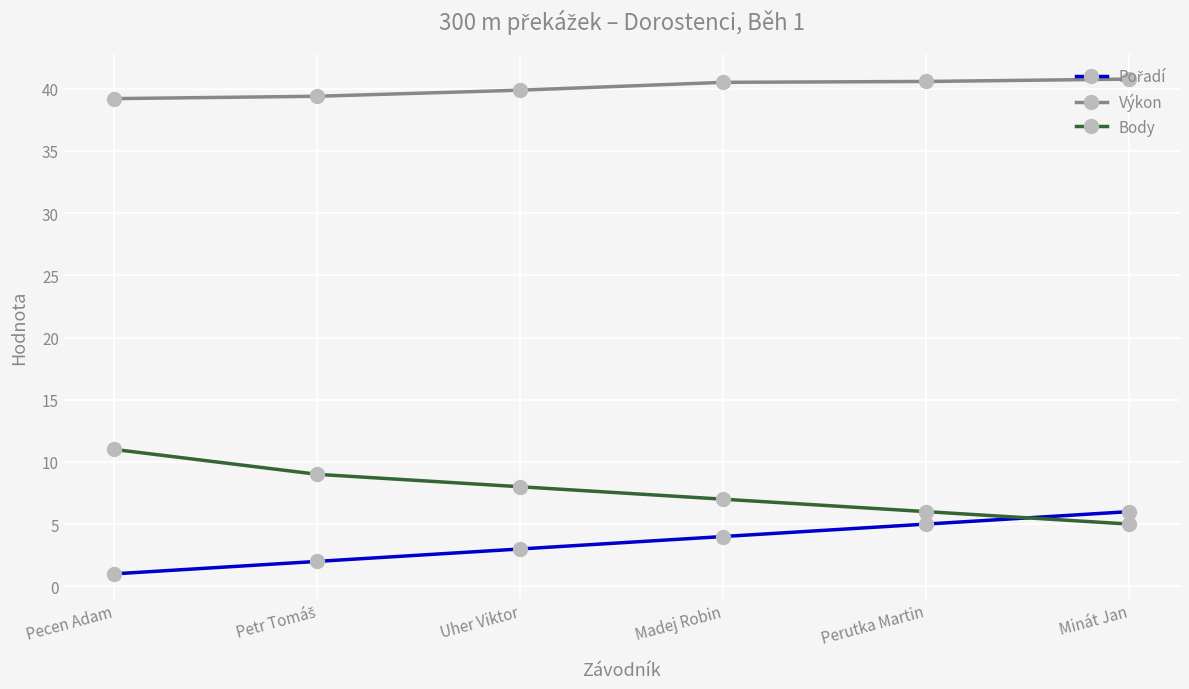

What is the maximum value for Body?

11.0